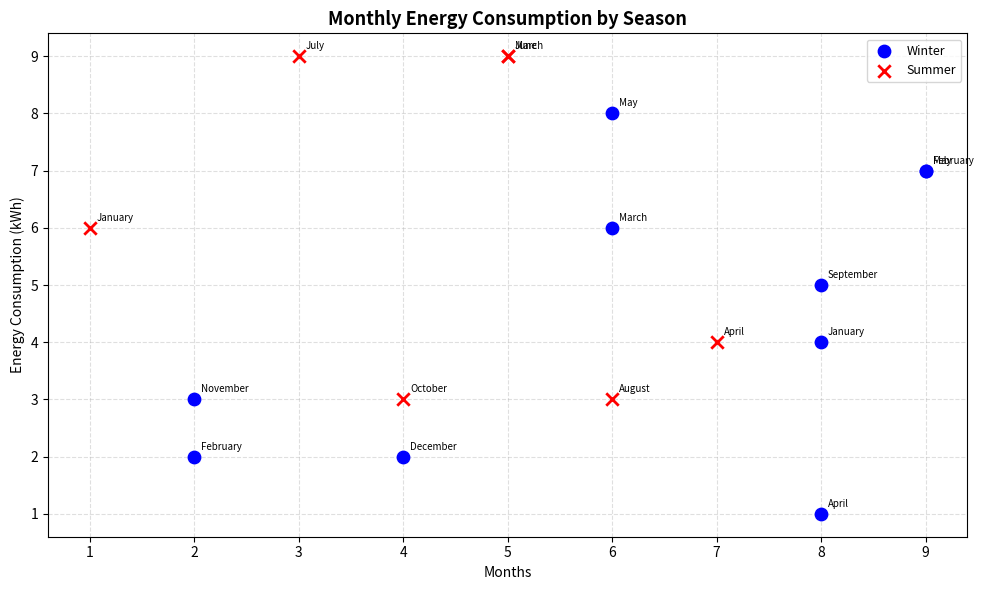

Which series contains the lowest Y value?

Winter